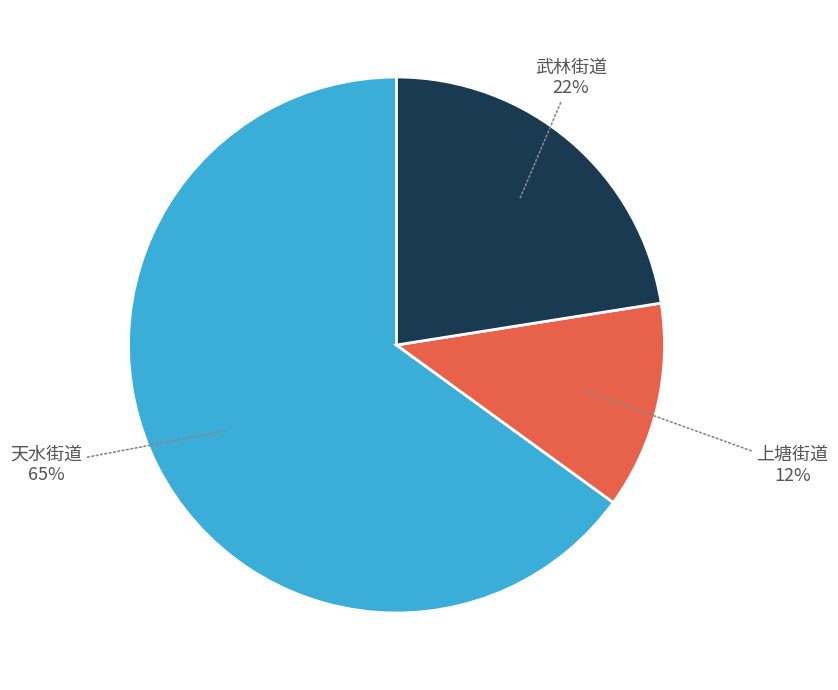

Is there a majority slice in this chart?

Yes